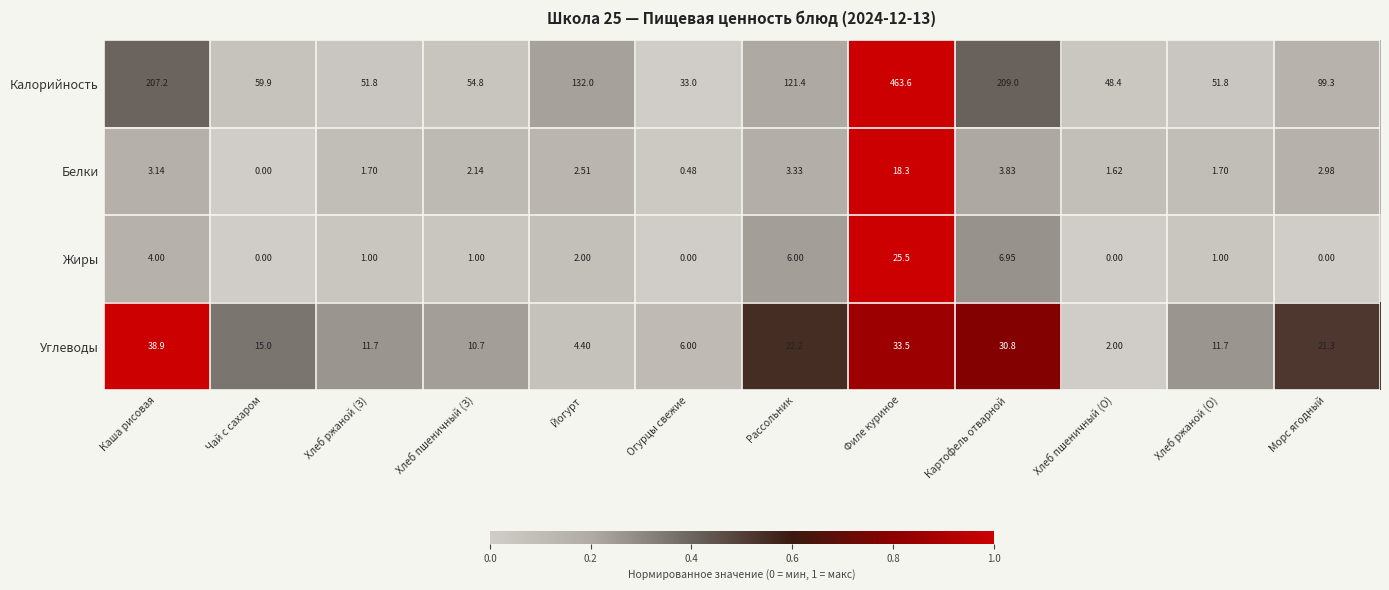

Rank the series by their maximum value, from highest to lowest.

Калорийность, Углеводы, Жиры, Белки